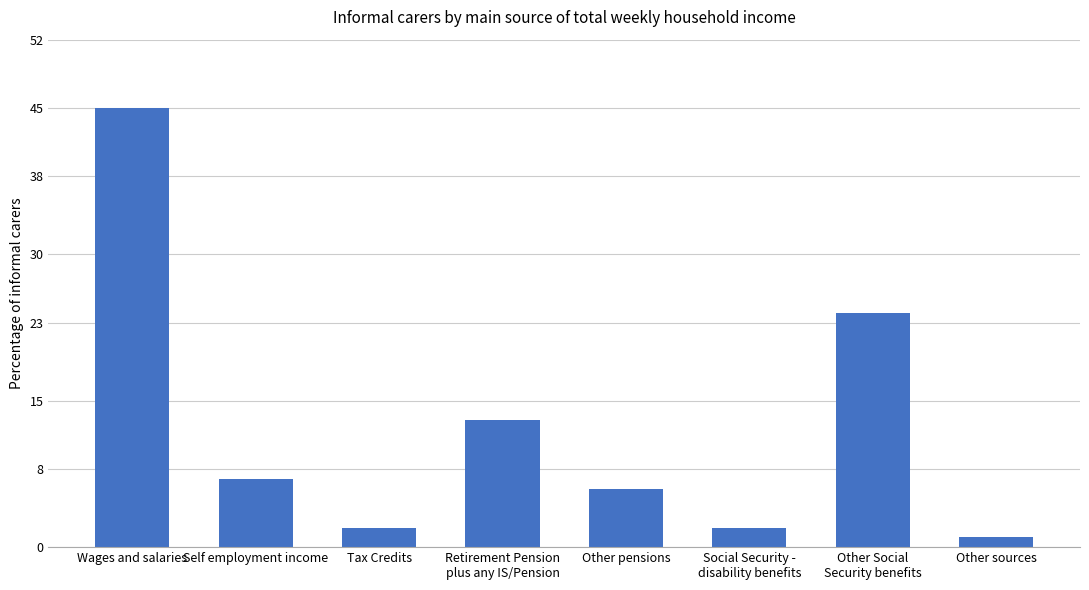

What is the value of the 3rd bar from the left?

2